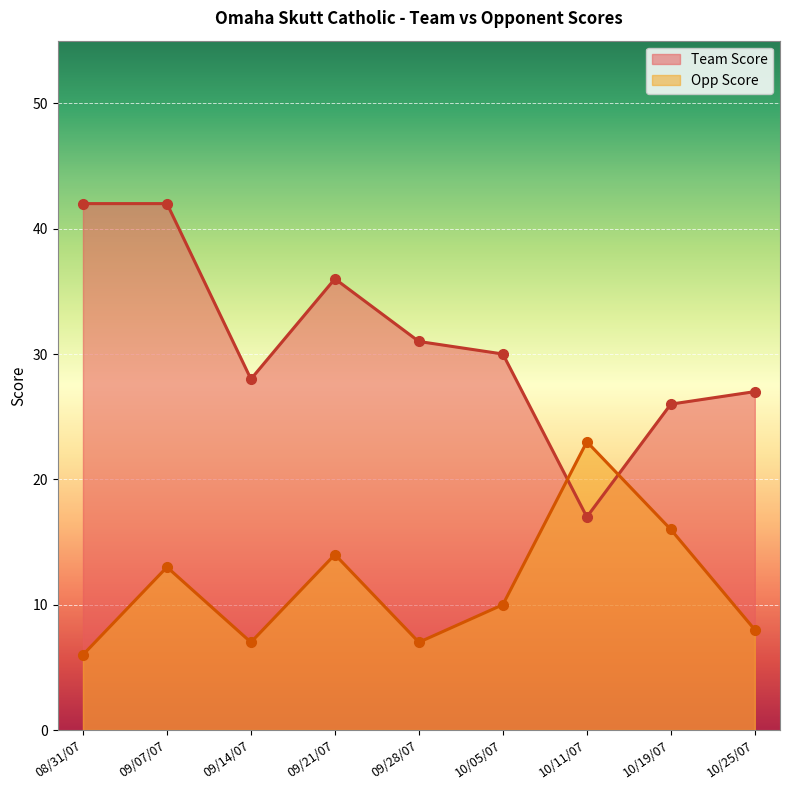

What is the minimum value for Team Score?

17